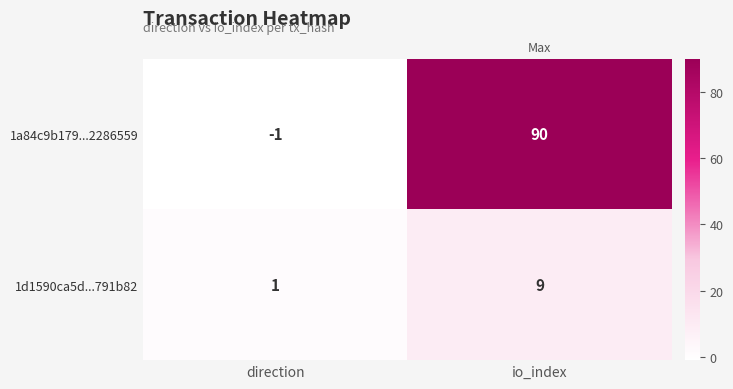

The 1a84c9b179...2286559 series shows 90 at io_index. True or false?

True